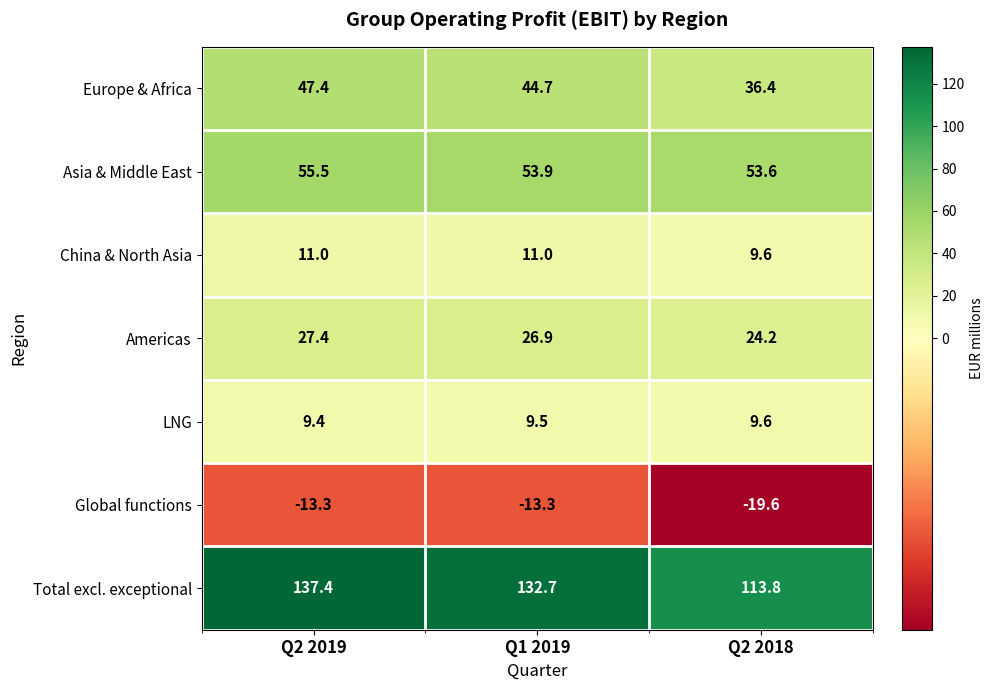

Which label corresponds to the largest value in the chart?

Q2 2019